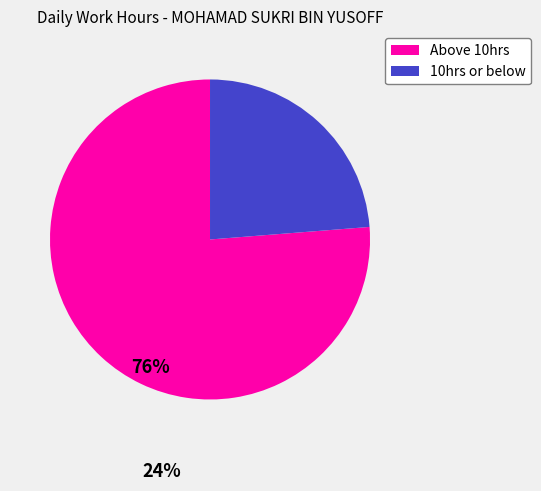

Is there a majority slice in this chart?

Yes